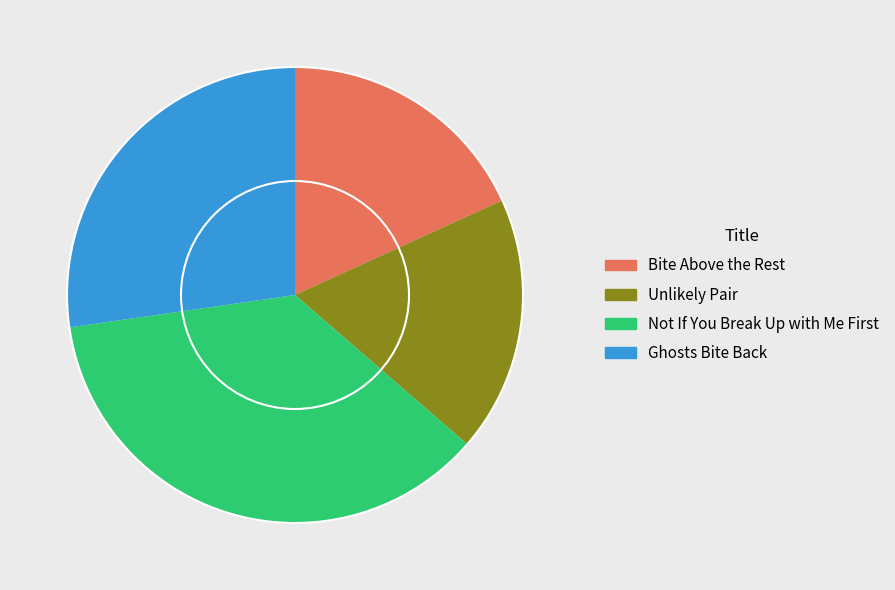

Is there any slice that represents more than half of the pie?

No